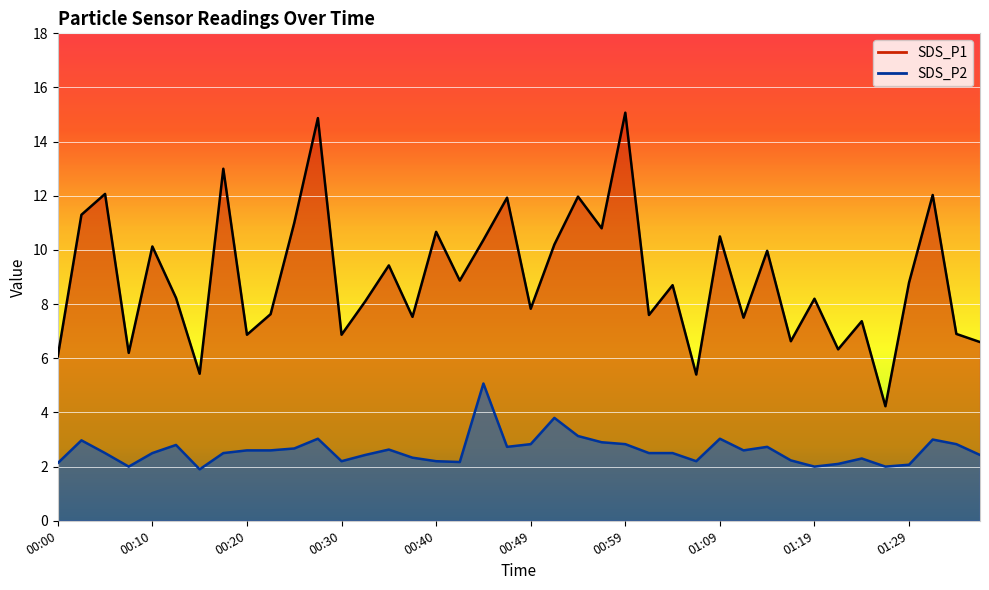

What is the sum of the SDS_P2 values at 00:42 and 01:09?

5.2